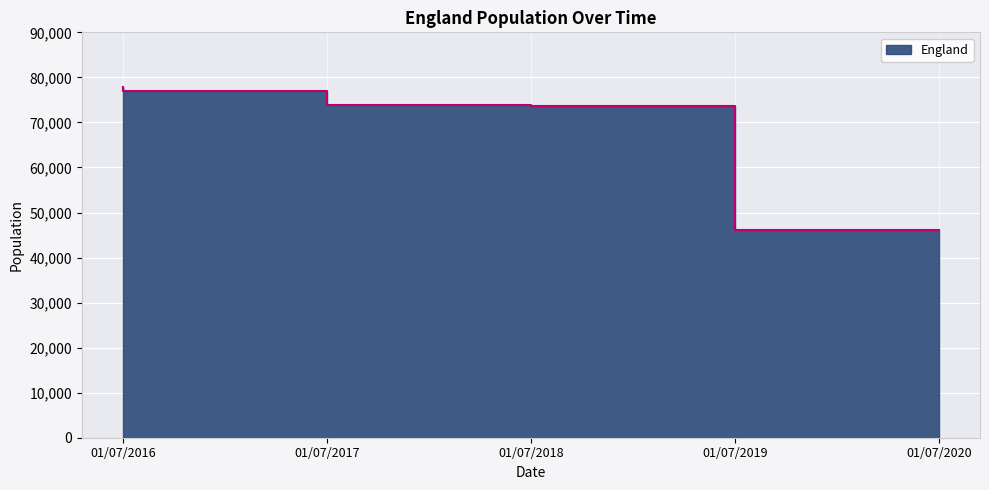

Approximately how many times larger is the value at 01/07/2016 compared to 01/07/2019?

1.1